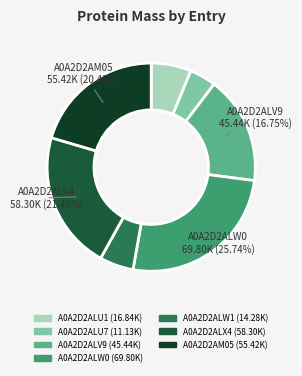

To the nearest percent, what portion does A0A2D2AM05 represent?

20%